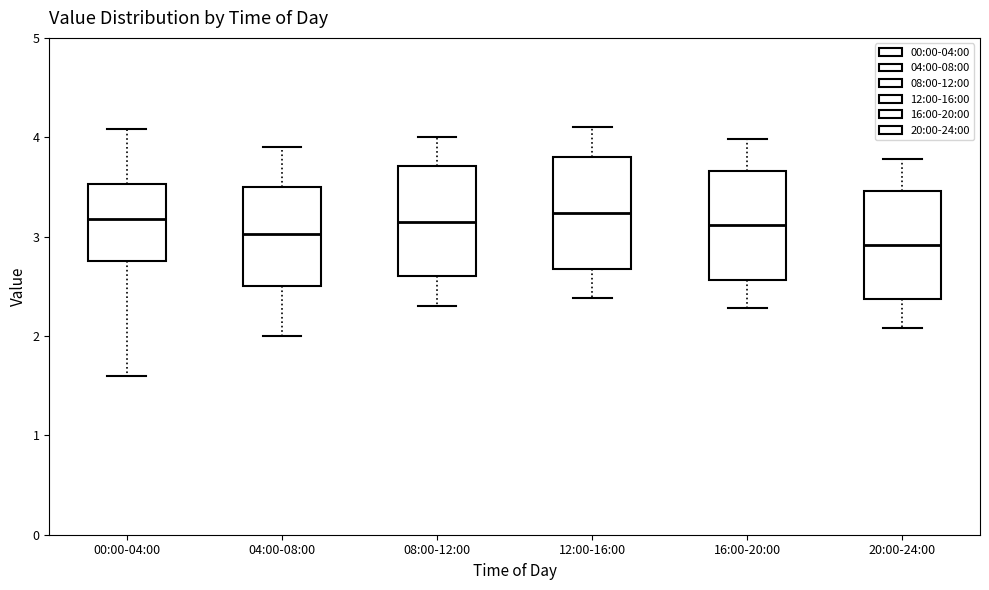

Where is the lower edge of the box for 12:00-16:00 on the y-axis? The values are not printed on the chart, so give them approximately, as read against the axis.

2.7